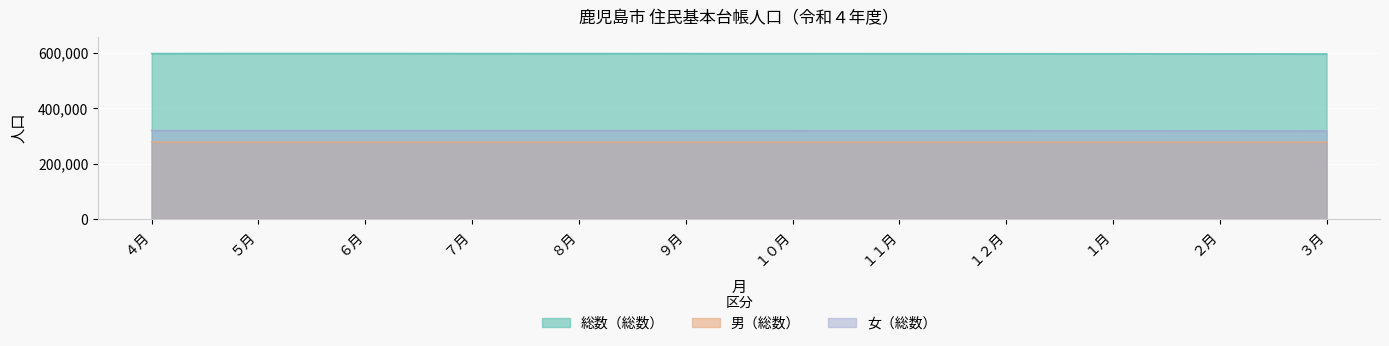

What are all the series names shown in the legend?

総数（総数）, 男（総数）, 女（総数）